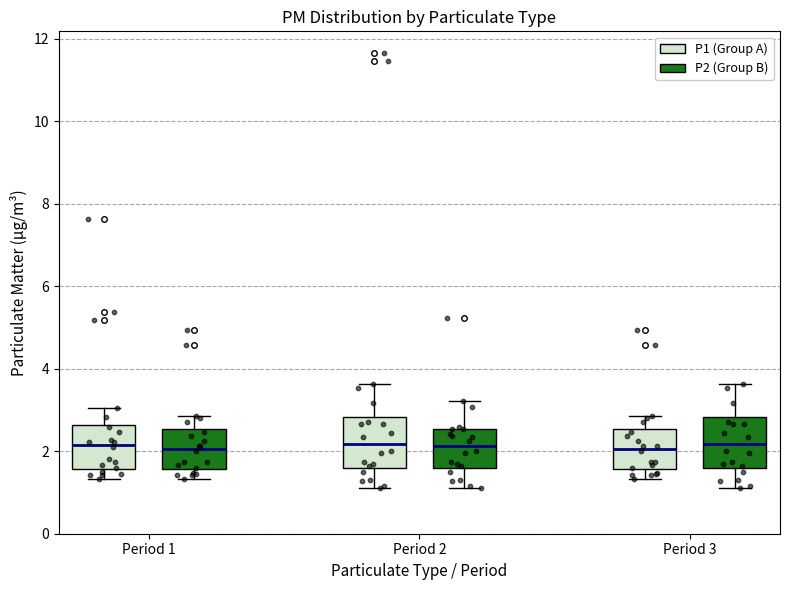

Reading left to right, read every box against the y-axis: the position of its median line, the range the box covers, and the ends of its whiskers. The values are not printed on the chart, so give them approximately, as read against the axis.

Period 1 (P1 (Group A)): median 2.2, box 1.6 to 2.6, whiskers 1.4 to 3.0
Period 1 (P2 (Group B)): median 2.0, box 1.6 to 2.6, whiskers 1.4 to 2.8
Period 2 (P1 (Group A)): median 2.2, box 1.6 to 2.8, whiskers 1.2 to 3.6
Period 2 (P2 (Group B)): median 2.2, box 1.6 to 2.6, whiskers 1.2 to 3.2
Period 3 (P1 (Group A)): median 2.0, box 1.6 to 2.6, whiskers 1.4 to 2.8
Period 3 (P2 (Group B)): median 2.2, box 1.6 to 2.8, whiskers 1.2 to 3.6